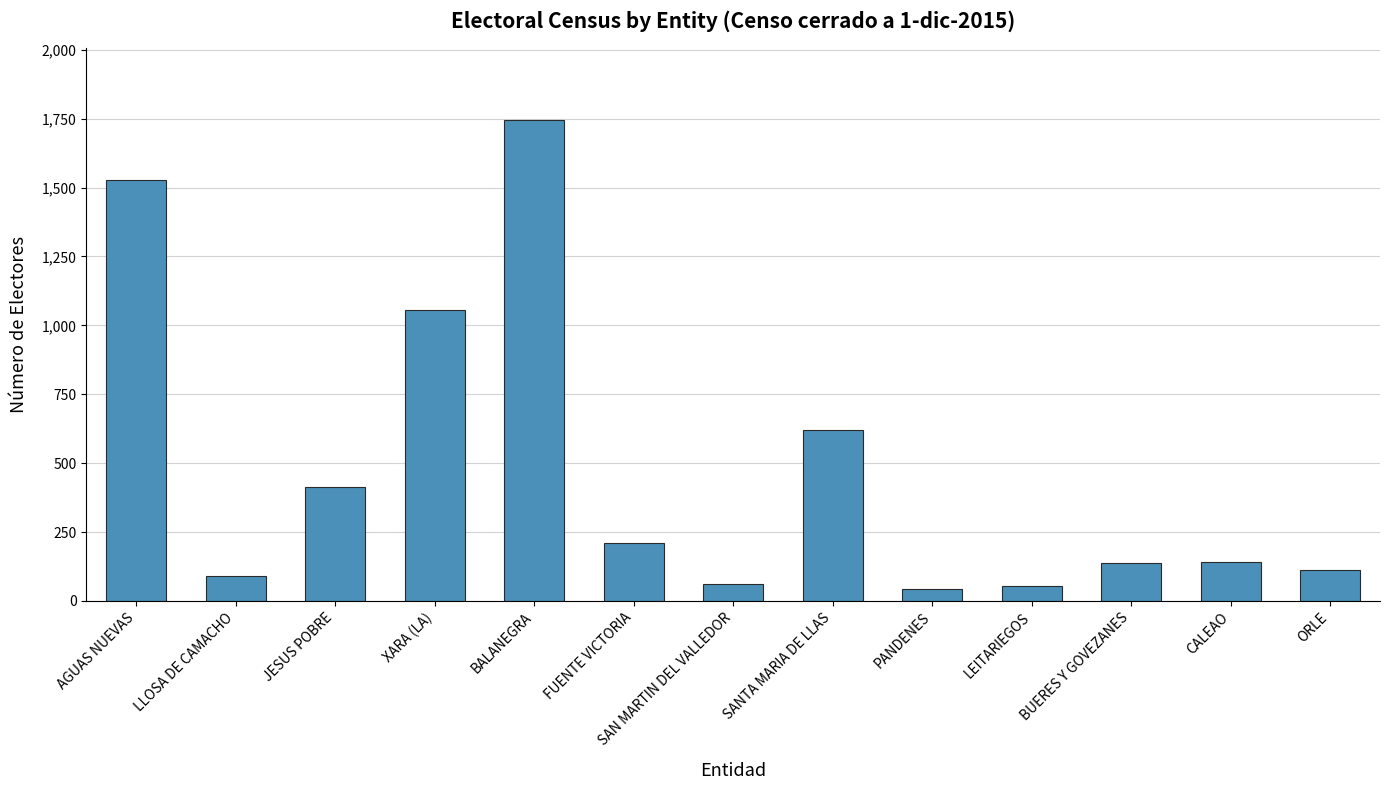

What position from the left is FUENTE VICTORIA?

6